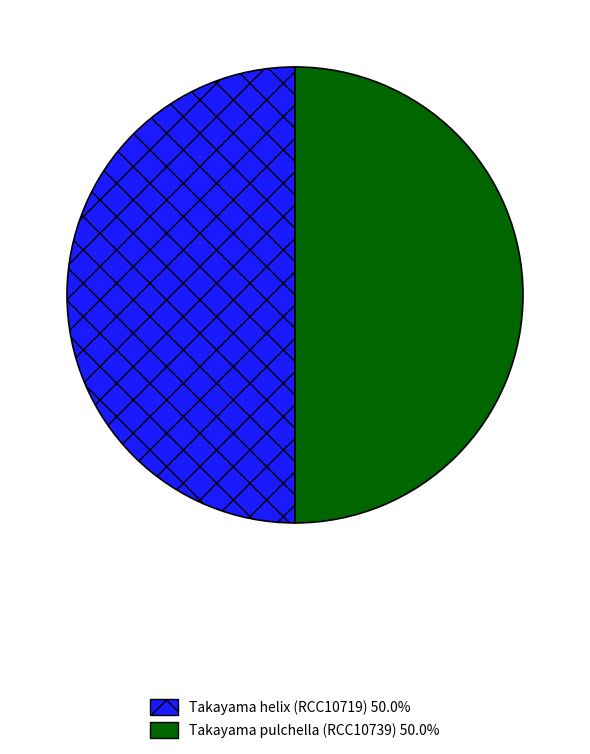

What is the ratio of the value at Takayama pulchella (RCC10739) 50.0% to the value at Takayama helix (RCC10719) 50.0%?

1.0